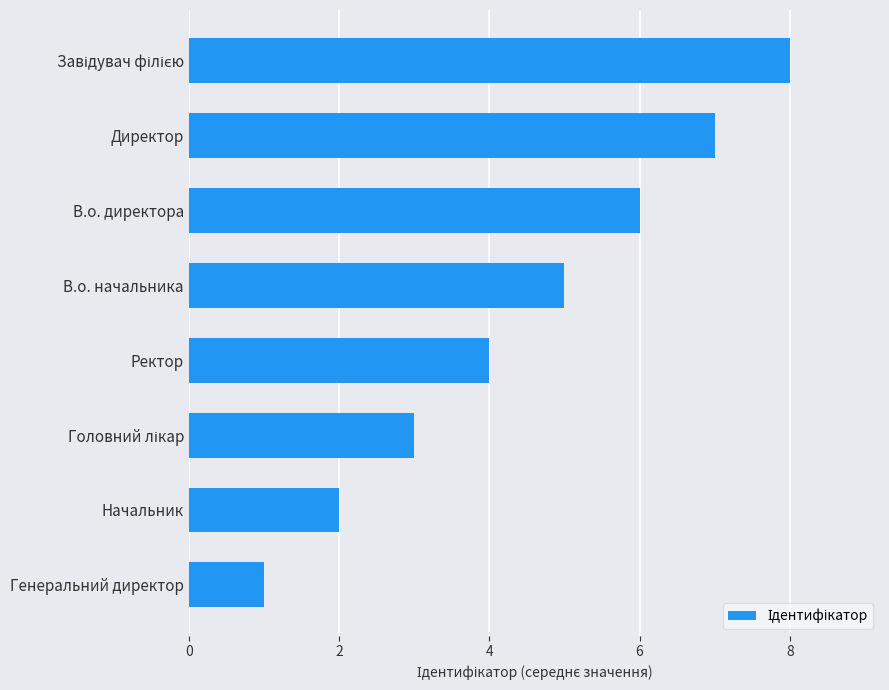

What is the difference between the maximum and minimum values?

7